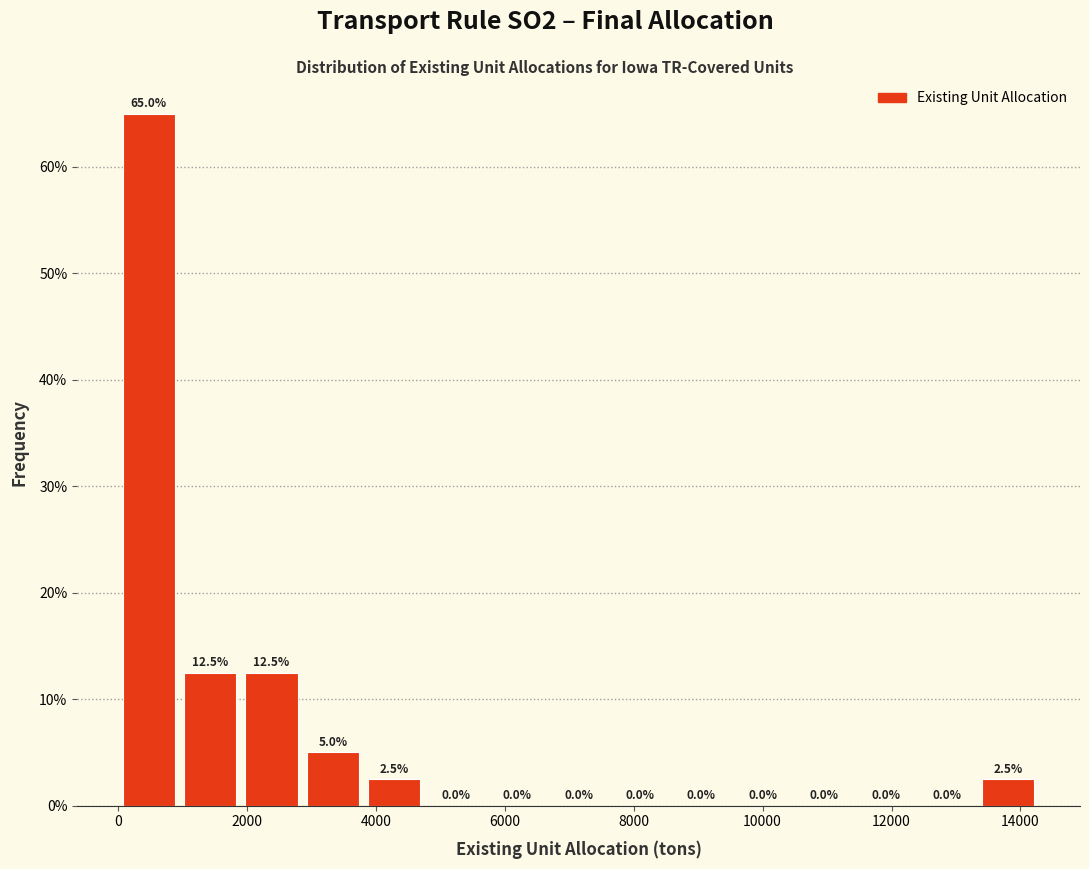

What is the height of the bar covering 3800 to 4800 on the x-axis? The bar edges are not printed on the chart, so give them approximately, as read against the axis.

2.5